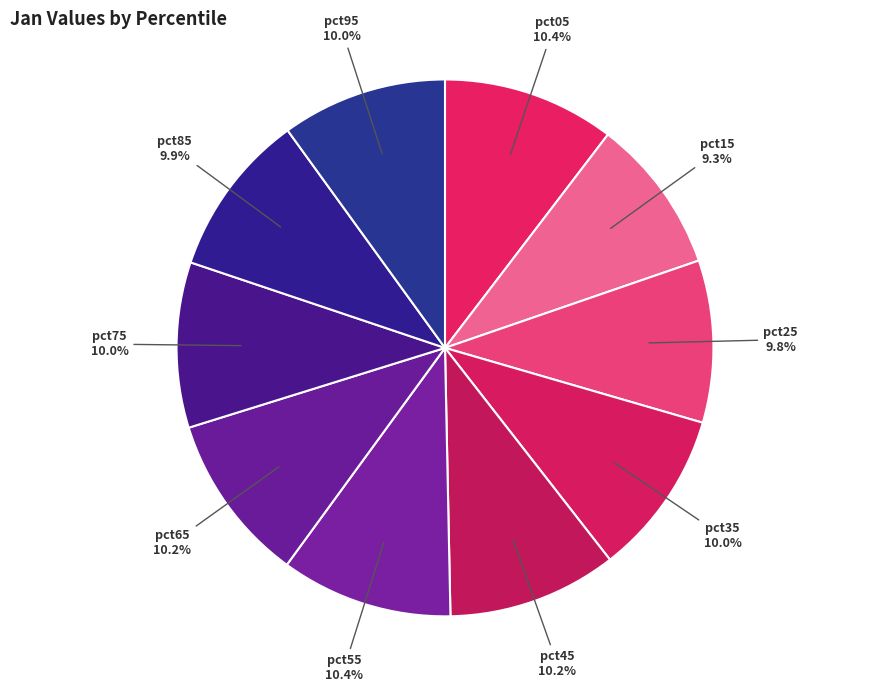

Is there any slice that represents more than half of the pie?

No